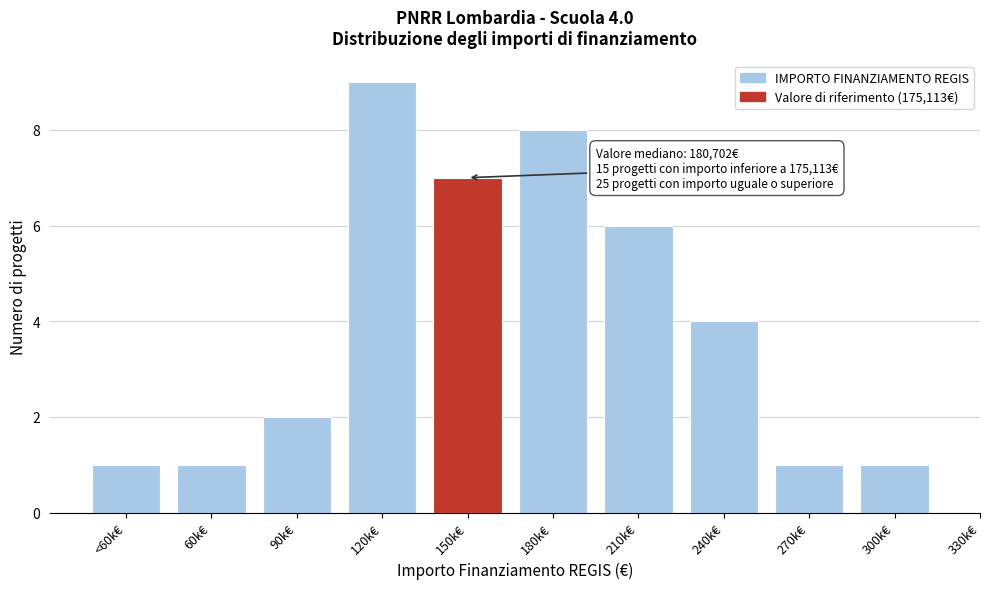

Reading left to right, extract all data points from this chart.

<60k€=1	60k€=1	90k€=2	120k€=9	150k€=7	180k€=8	210k€=6	240k€=4	270k€=1	300k€=1